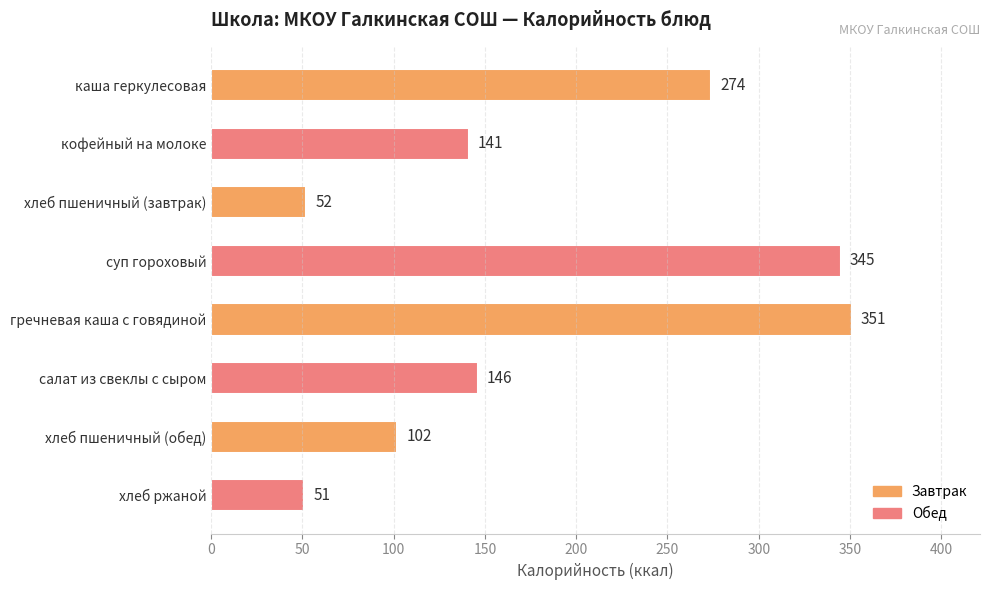

What is the average value?

183